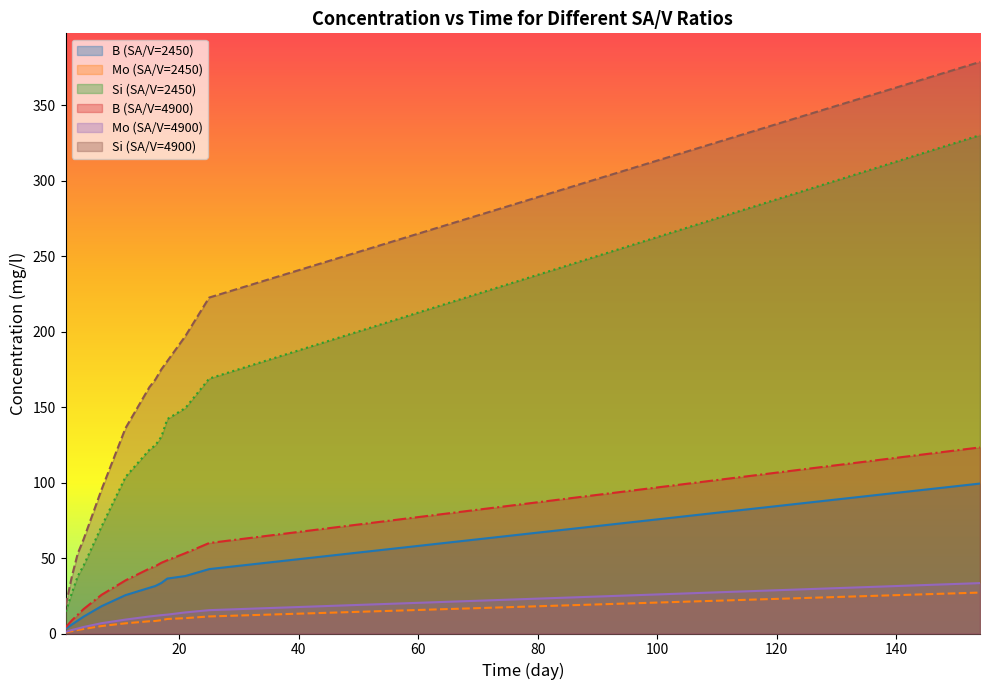

At which label does B (SA/V=2450) first exceed 30?

15